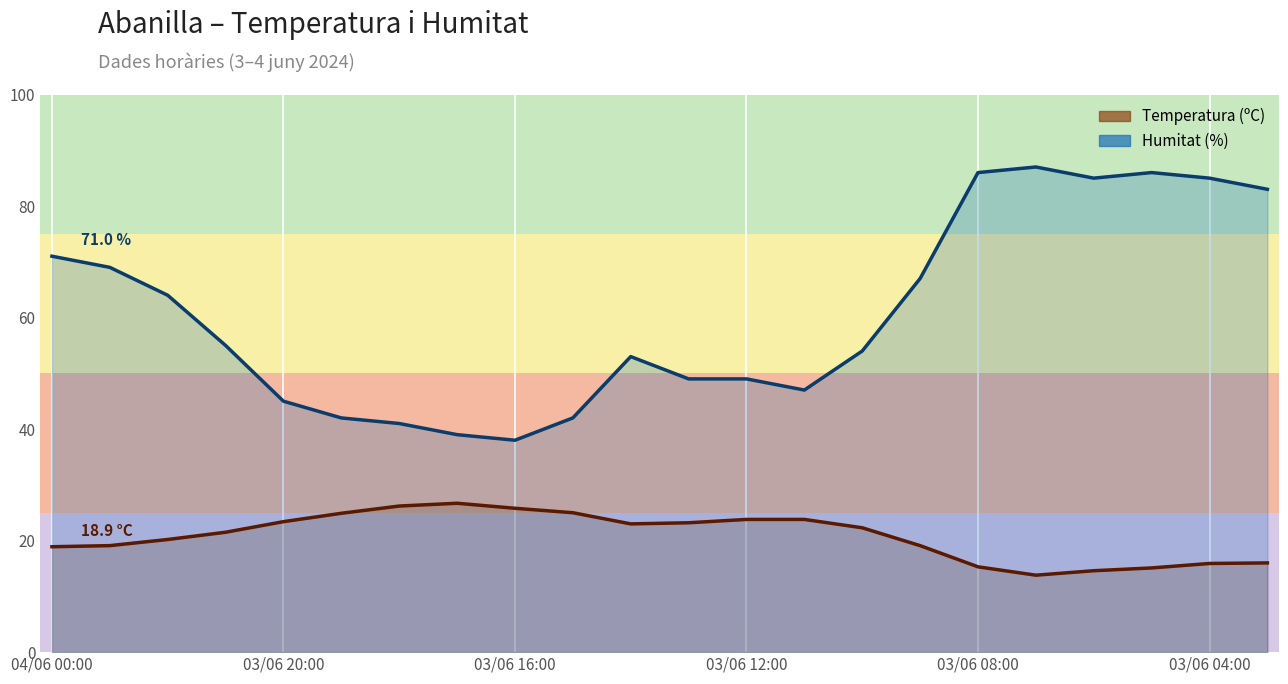

How many interior local valleys does the Temperatura (ºC) línia series have?

2